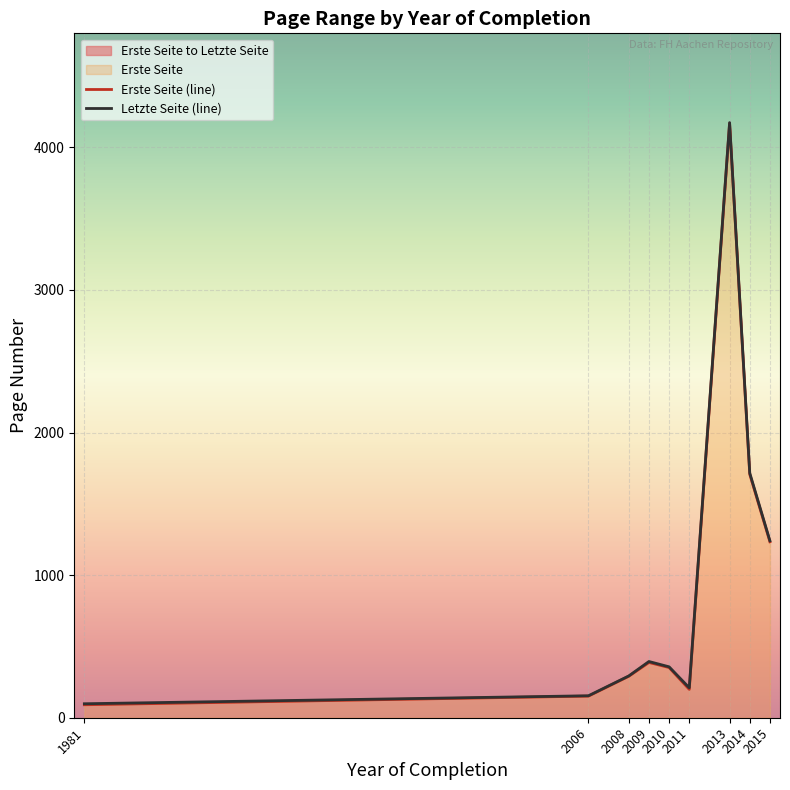

What is the smallest value displayed?

91.0